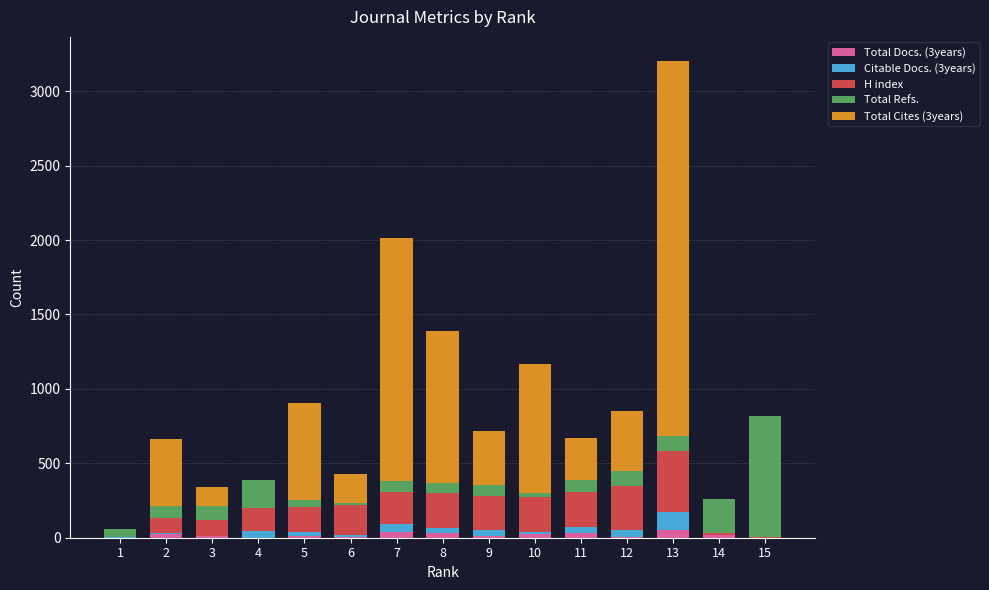

How many series are shown in this chart?

5